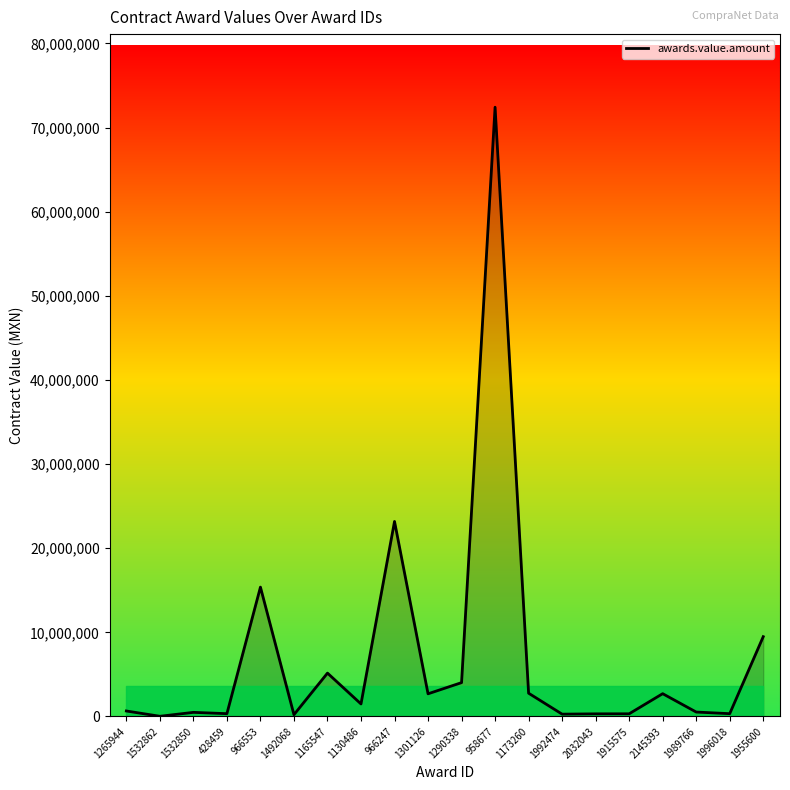

What is the change in value from 958677 to 1955600?

-62942043.1